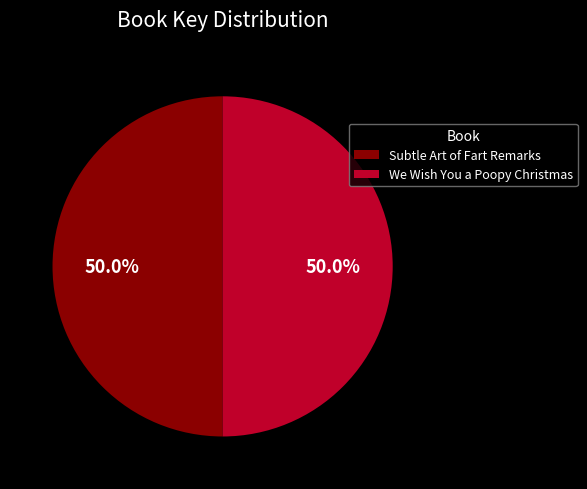

Approximately how many times larger is the value at Subtle Art of Fart Remarks compared to We Wish You a Poopy Christmas?

1.0